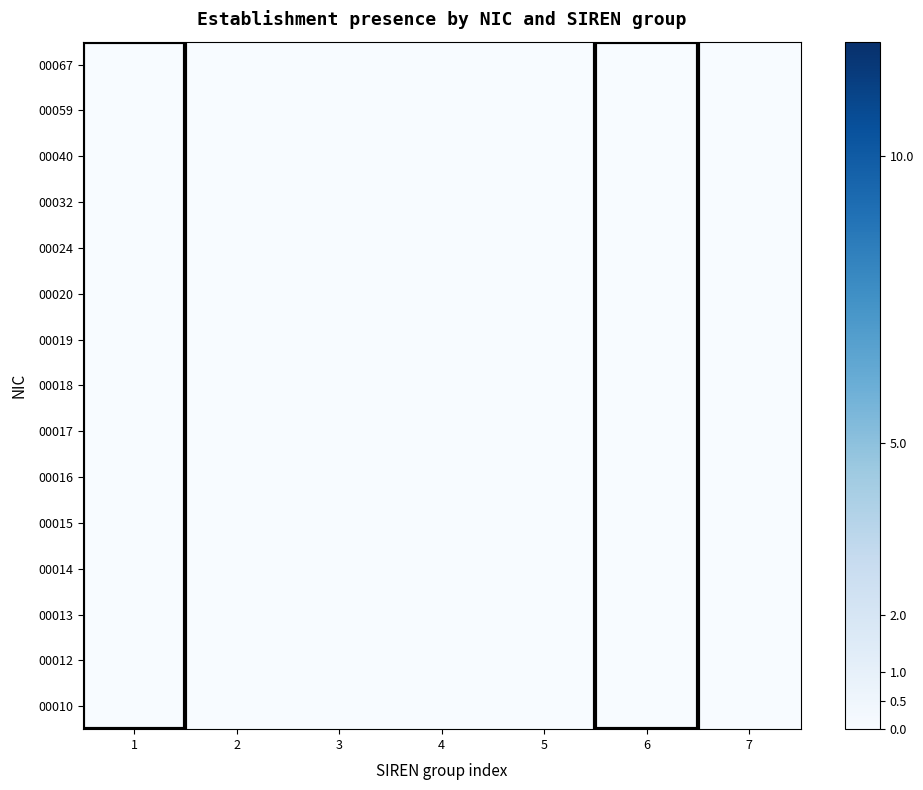

At 2, list the series in order from smallest to largest.

00019, 00032, 00040, 00067, 00010, 00018, 00012, 00013, 00014, 00015, 00016, 00017, 00020, 00024, 00059